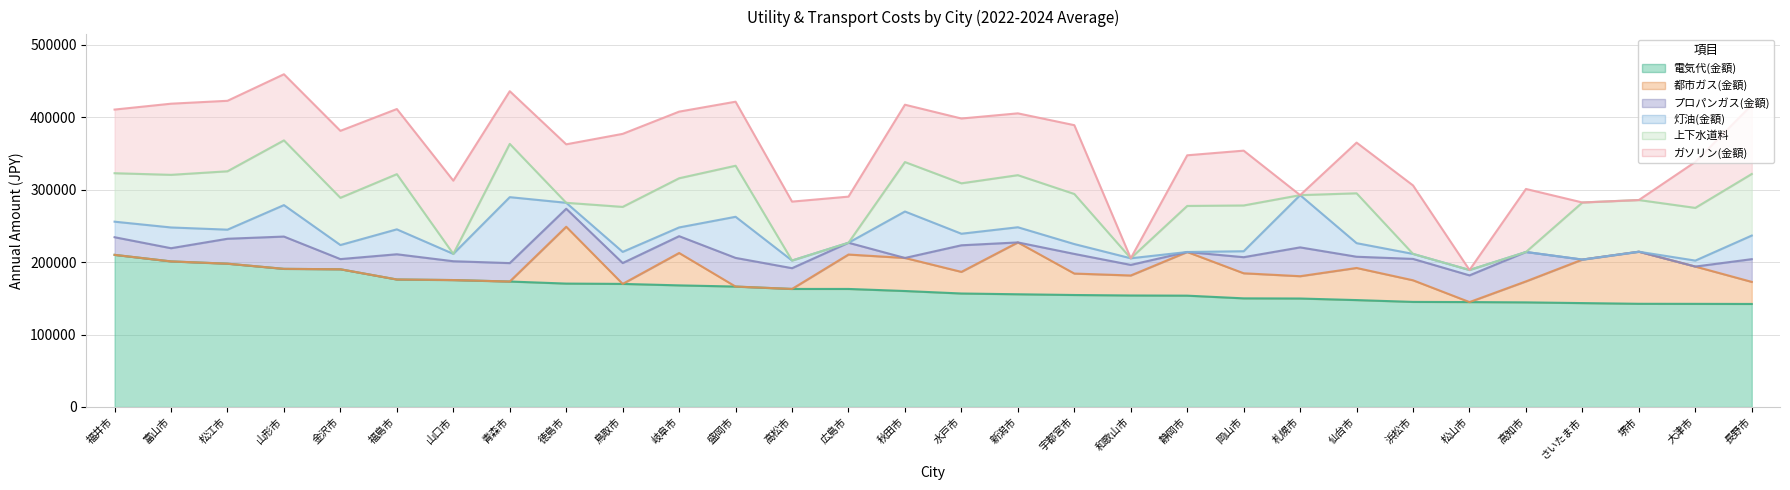

At how many categories does at least one series exceed 33576?

30